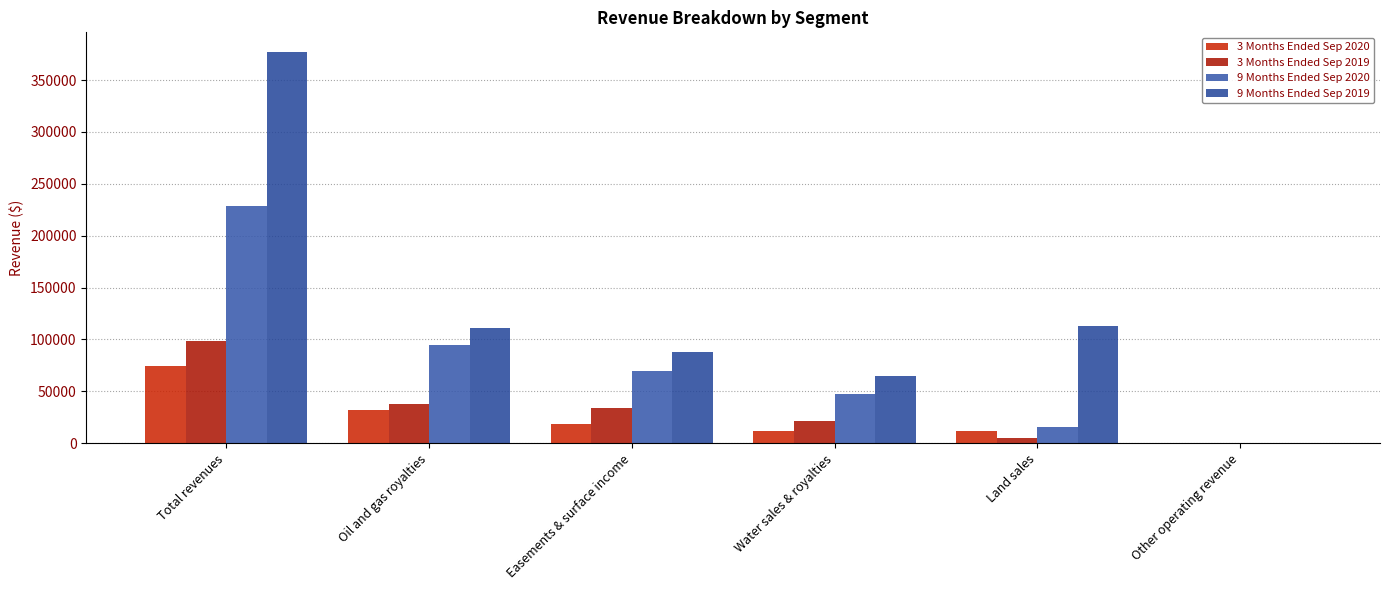

What is the sum of the 3 Months Ended Sep 2019 values at Water sales & royalties and Oil and gas royalties?

59913